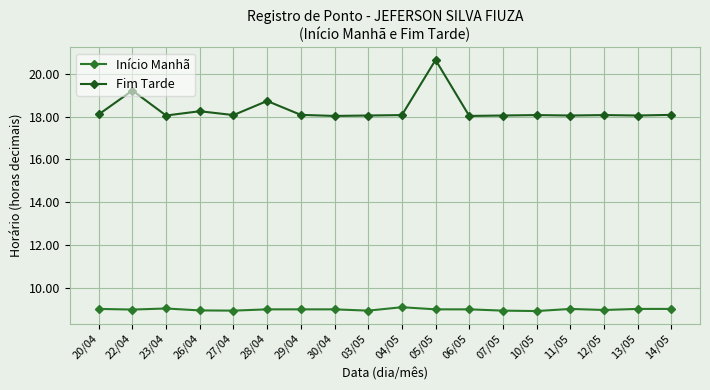

The value of Fim Tarde at 10/05 is 18.1. True or false?

True